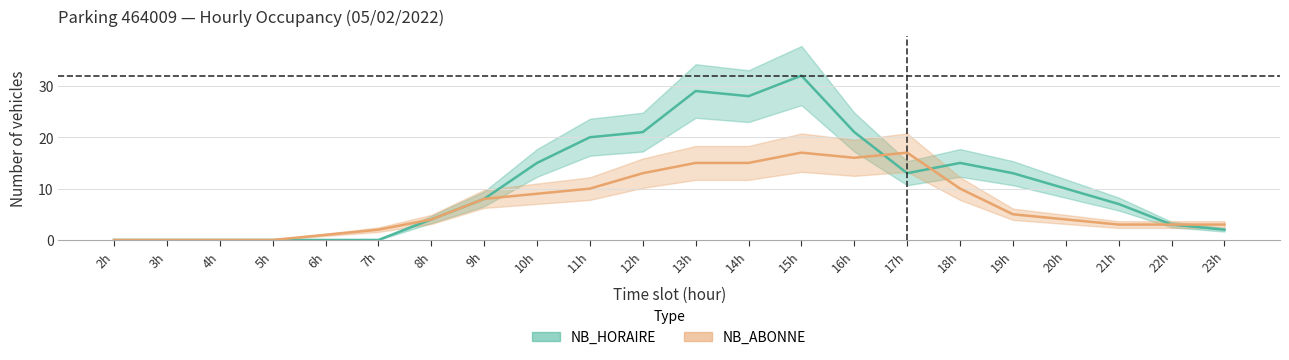

What is the difference between the maximum and minimum values in the NB_ABONNE series?

17